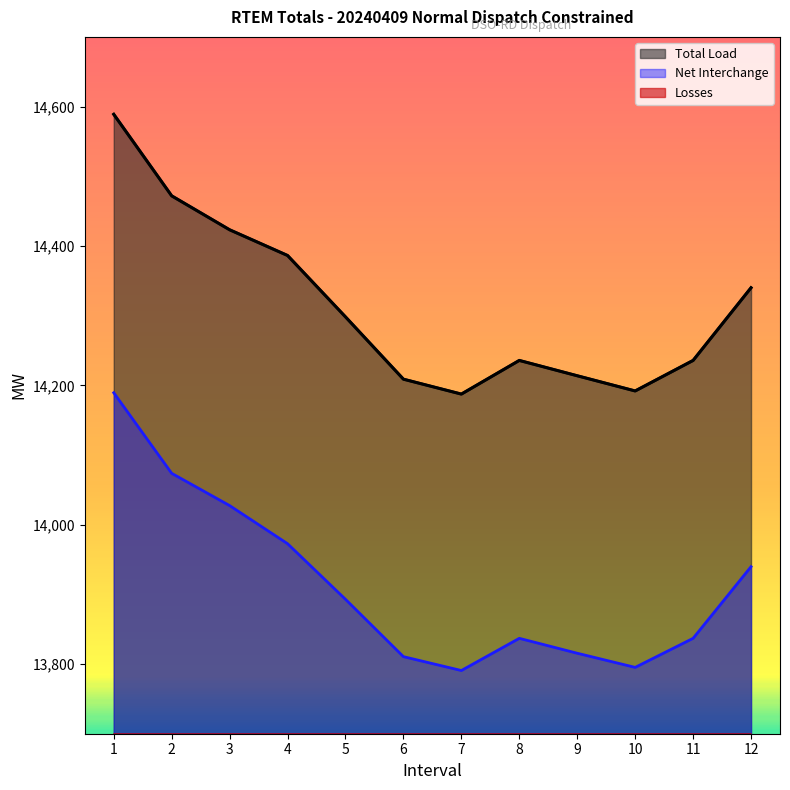

What is the value of the Net Interchange point at the 5th from the left?

13892.9